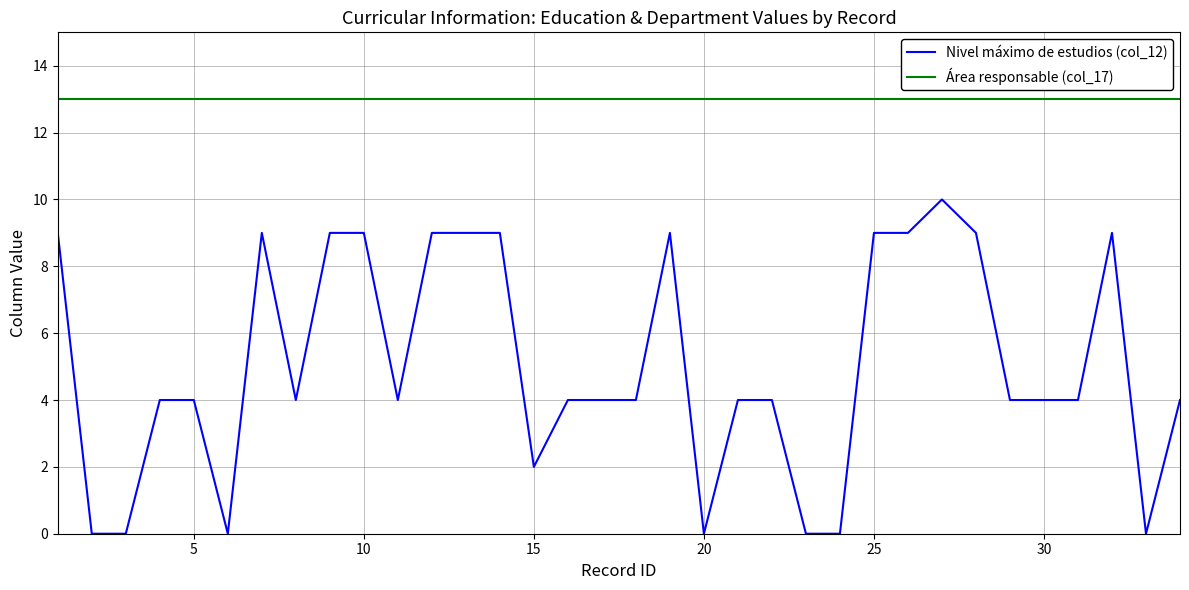

Rank the series by their maximum value, from highest to lowest.

Área responsable (col_17), Nivel máximo de estudios (col_12)